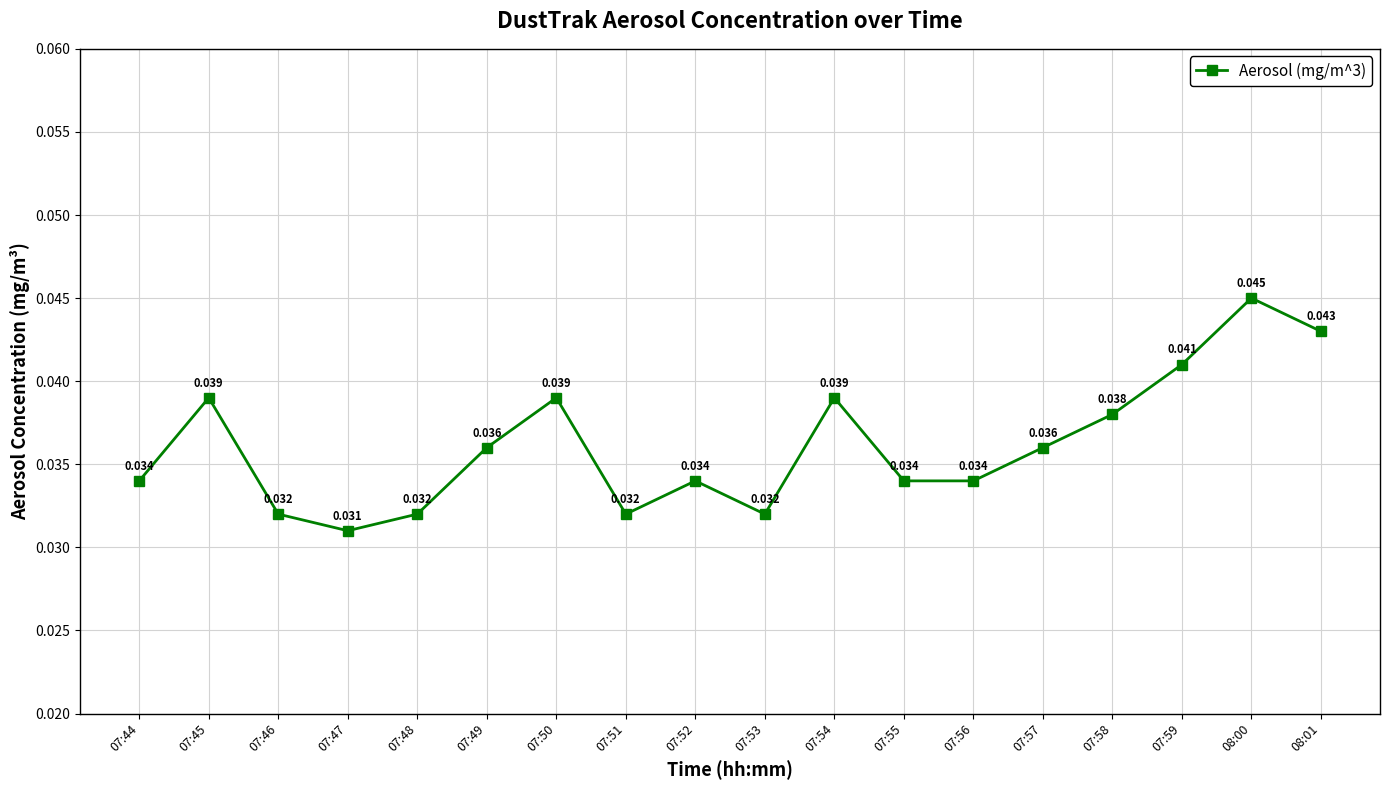

What is the sum of the values at 07:57 and 07:52?

0.1